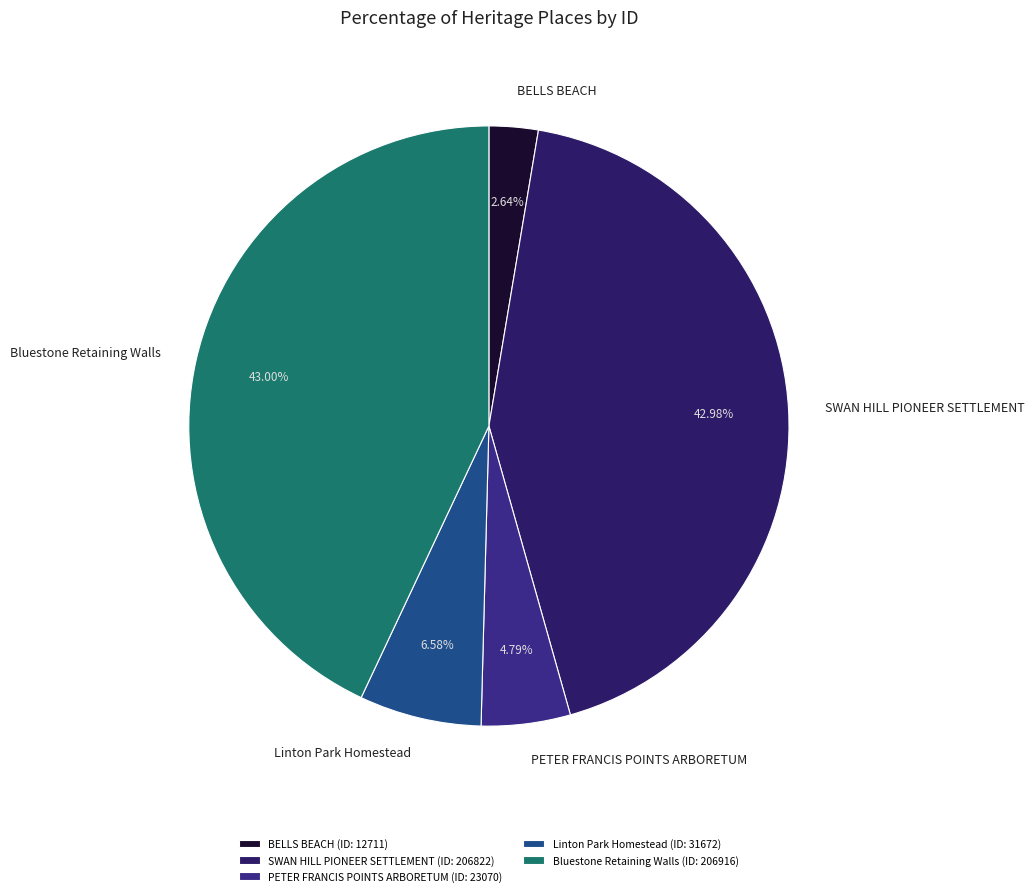

To the nearest percent, what percentage of the pie is PETER FRANCIS POINTS ARBORETUM?

5%